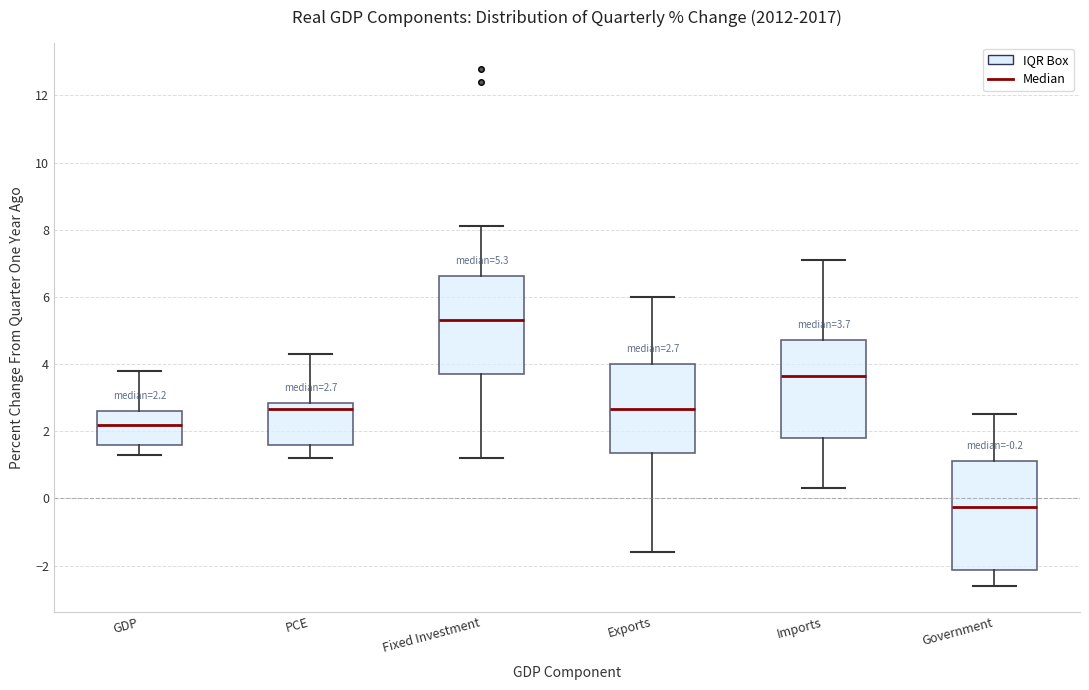

Which box is the tallest, from its lower edge to its upper edge?

Government